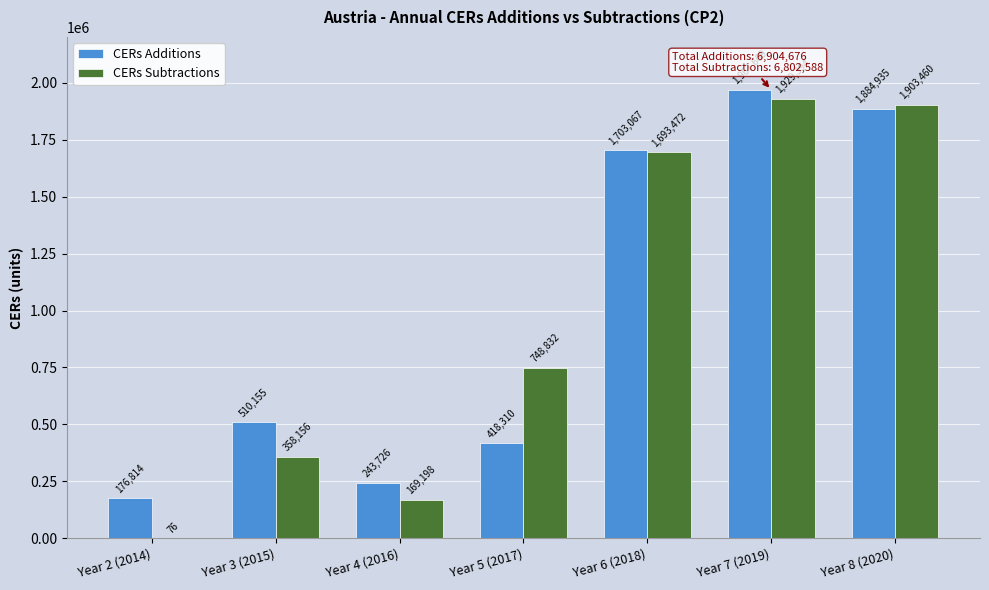

At which label does CERs Subtractions reach its peak?

Year 7 (2019)